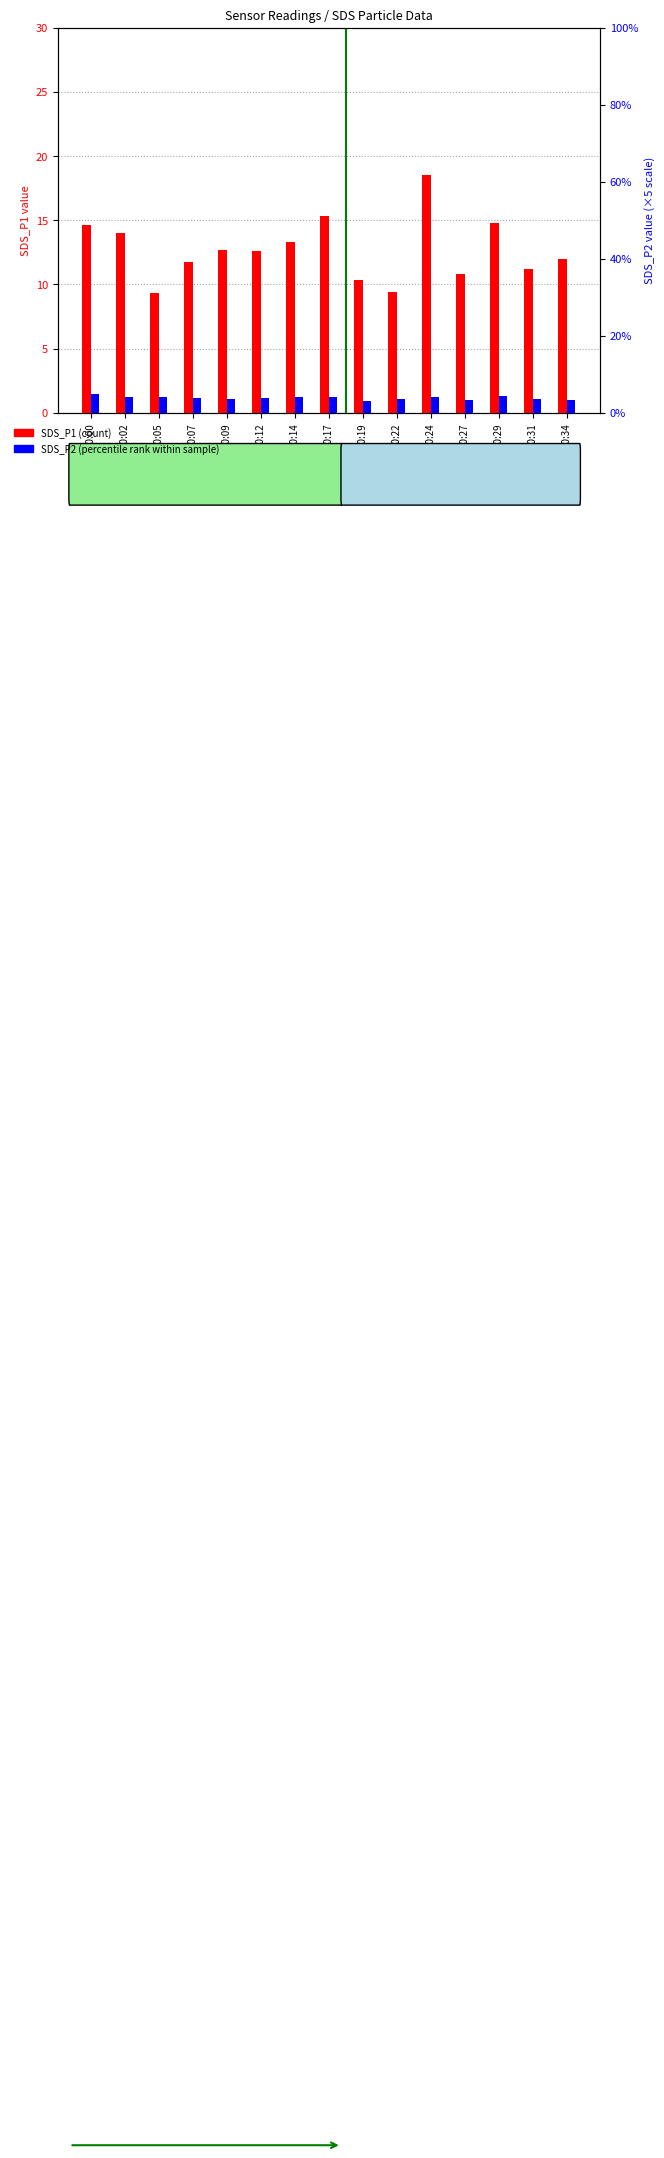

What are all the series names shown in the legend?

SDS_P1 (count), SDS_P2 (percentile rank)